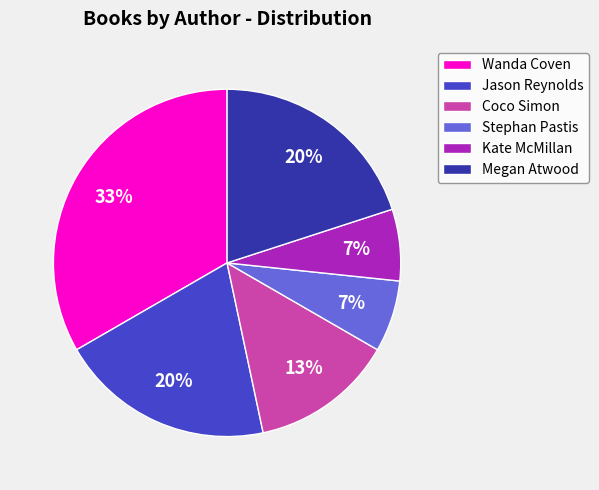

Is the sum of Kate McMillan and Megan Atwood greater than half?

No